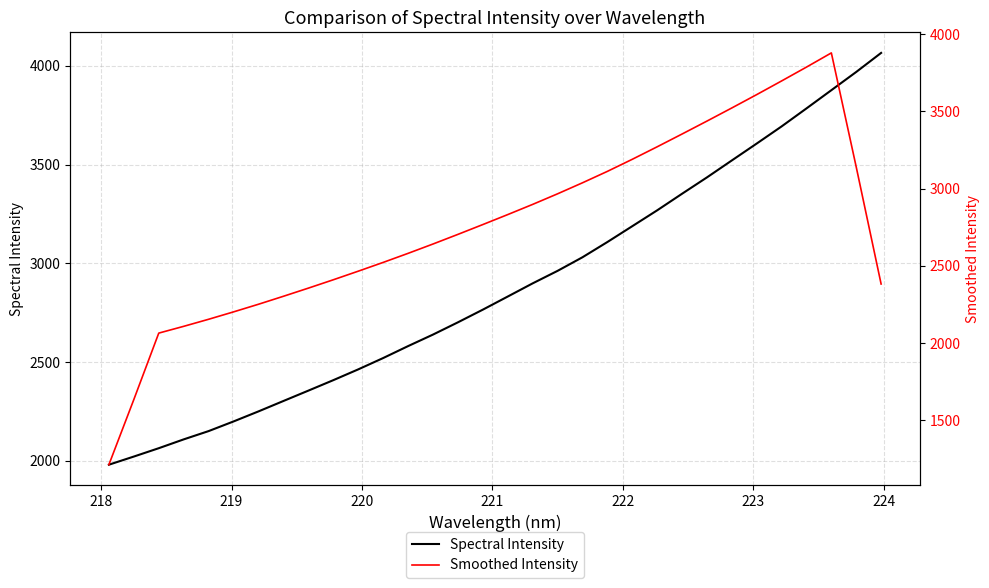

True or false: Smoothed Intensity has more than 2 interior local peaks.

False